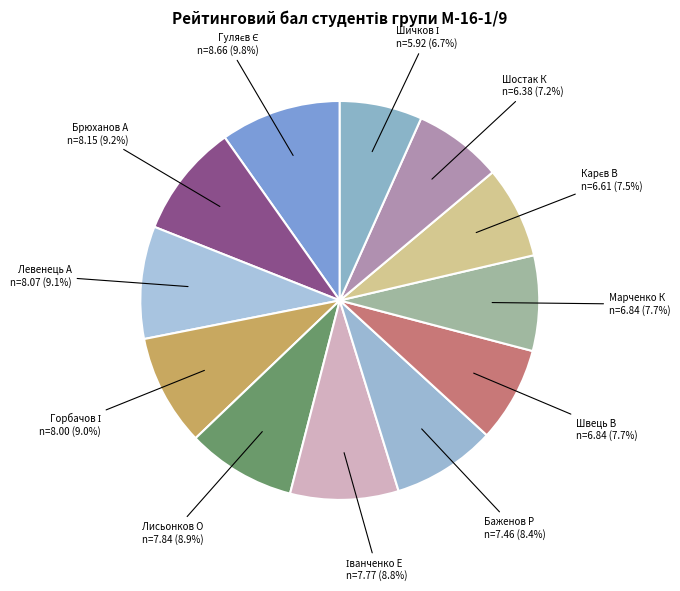

How many slices are in this pie chart?

12